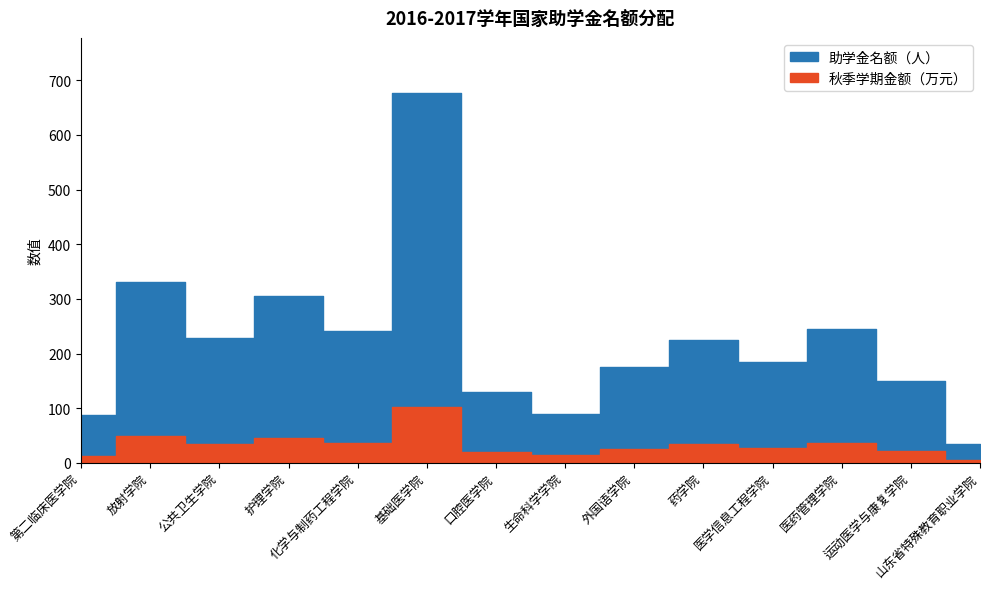

What is the total value across all series at 公共卫生学院?

262.2